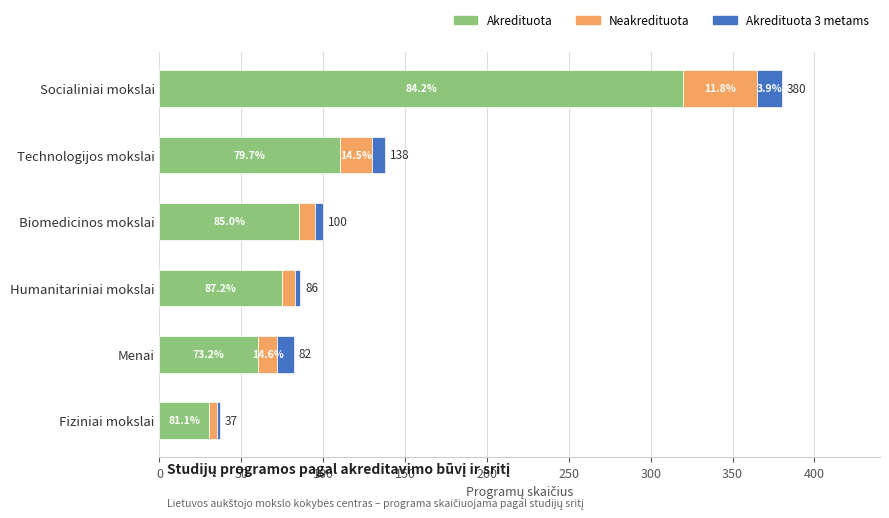

What are all the series names shown in the legend?

Akredituota, Neakredituota, Akredituota 3 metams